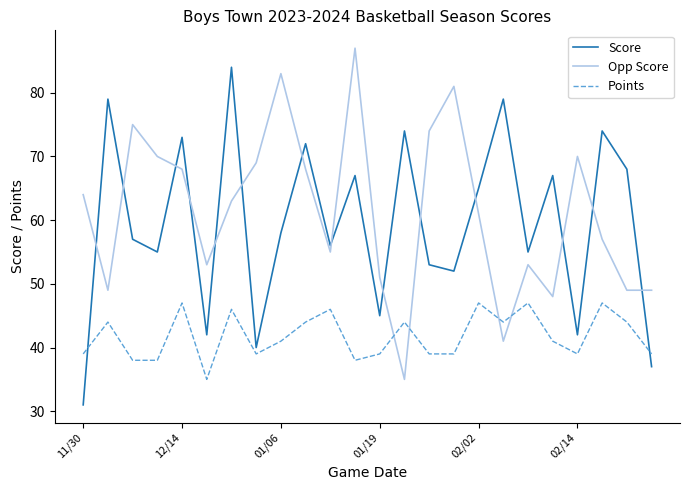

After their last crossing, which series has the higher values: Points or Score?

Points